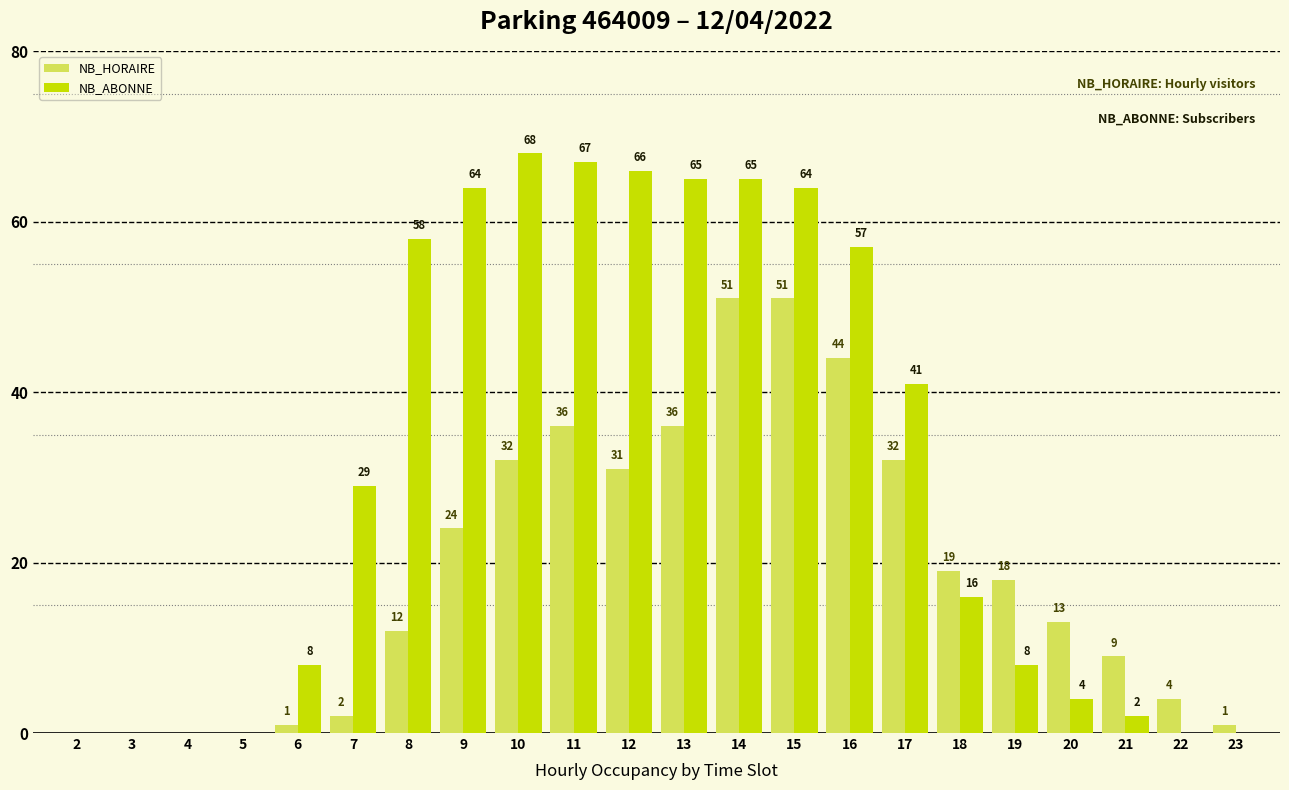

At which label is NB_ABONNE closest to 34?

7